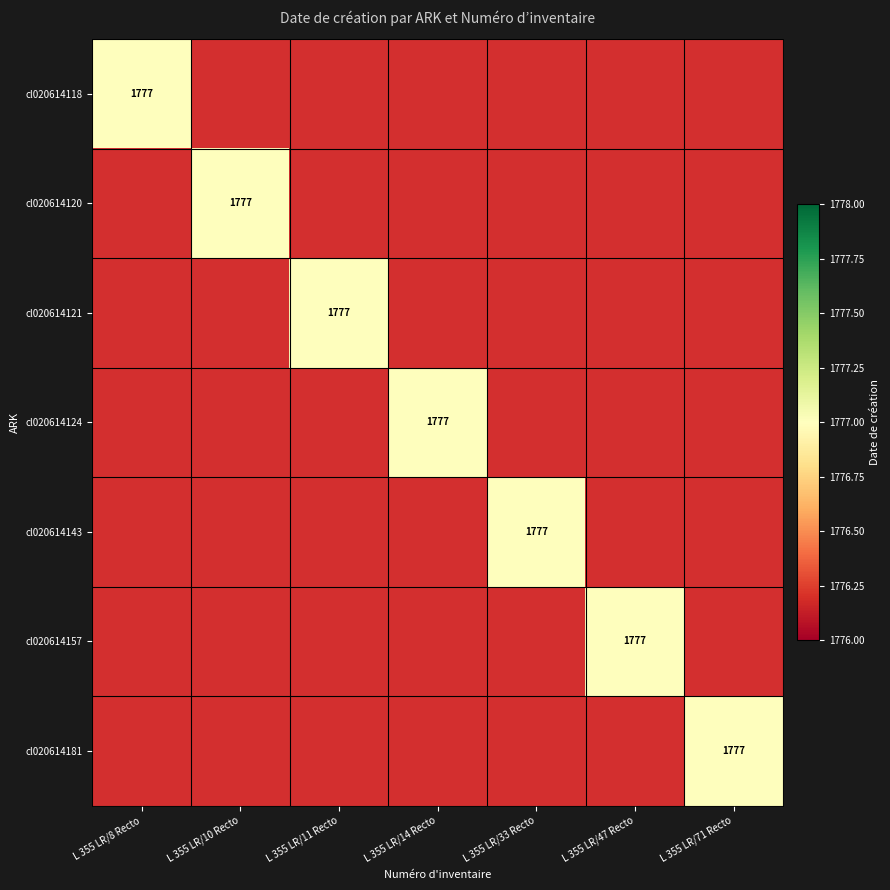

Is it true that cl020614157 equals 1777 at L 355 LR/47 Recto?

True